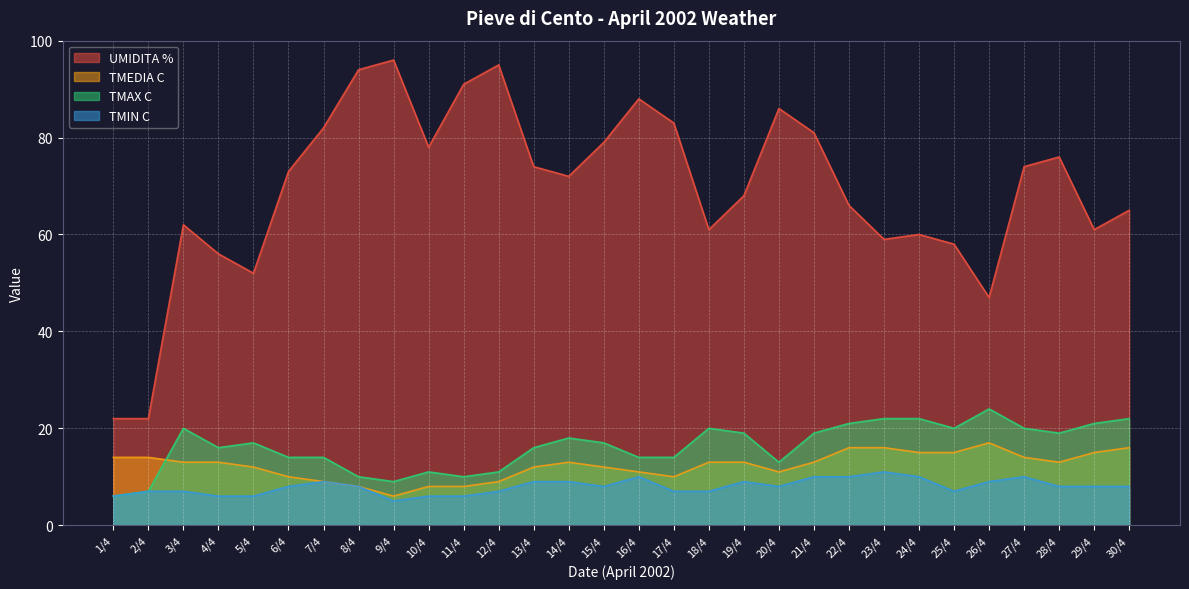

What are all the series names shown in the legend?

UMIDITA %, TMEDIA C, TMAX C, TMIN C